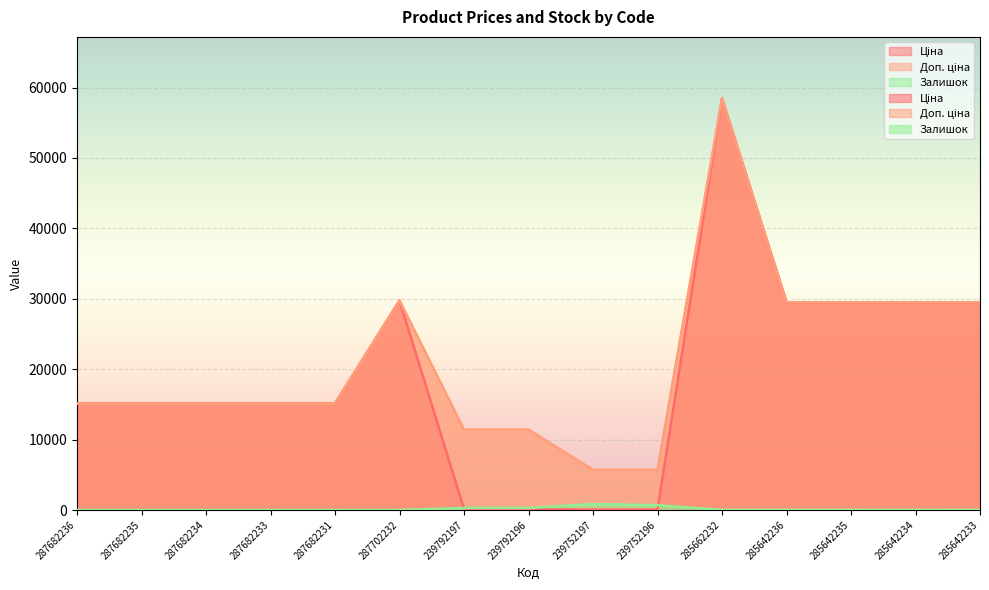

How many lines are shown in the chart?

3